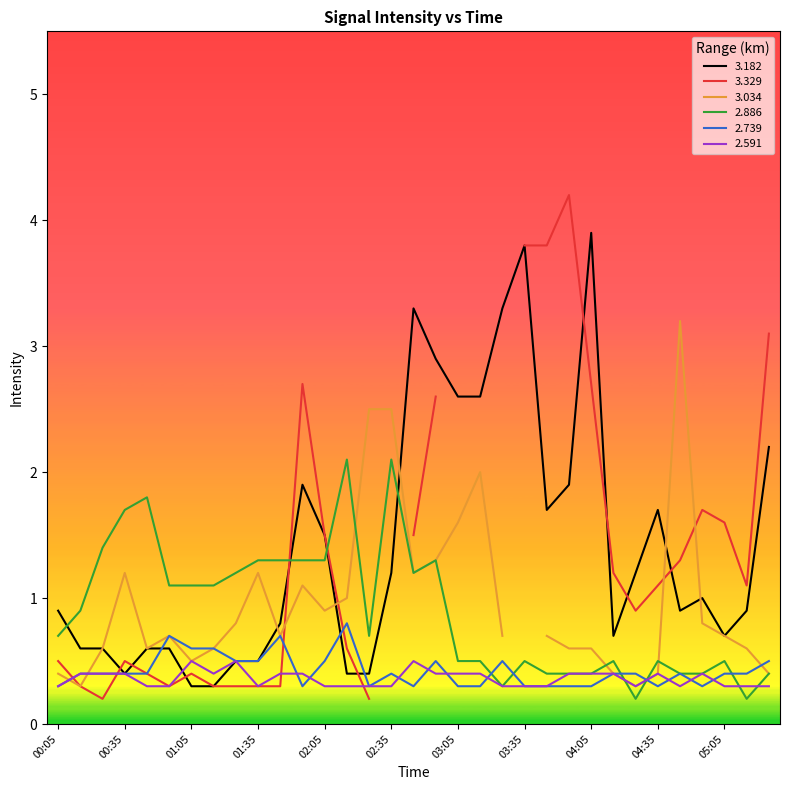

The value of 2.739 at 00:05 is 0.3. True or false?

True